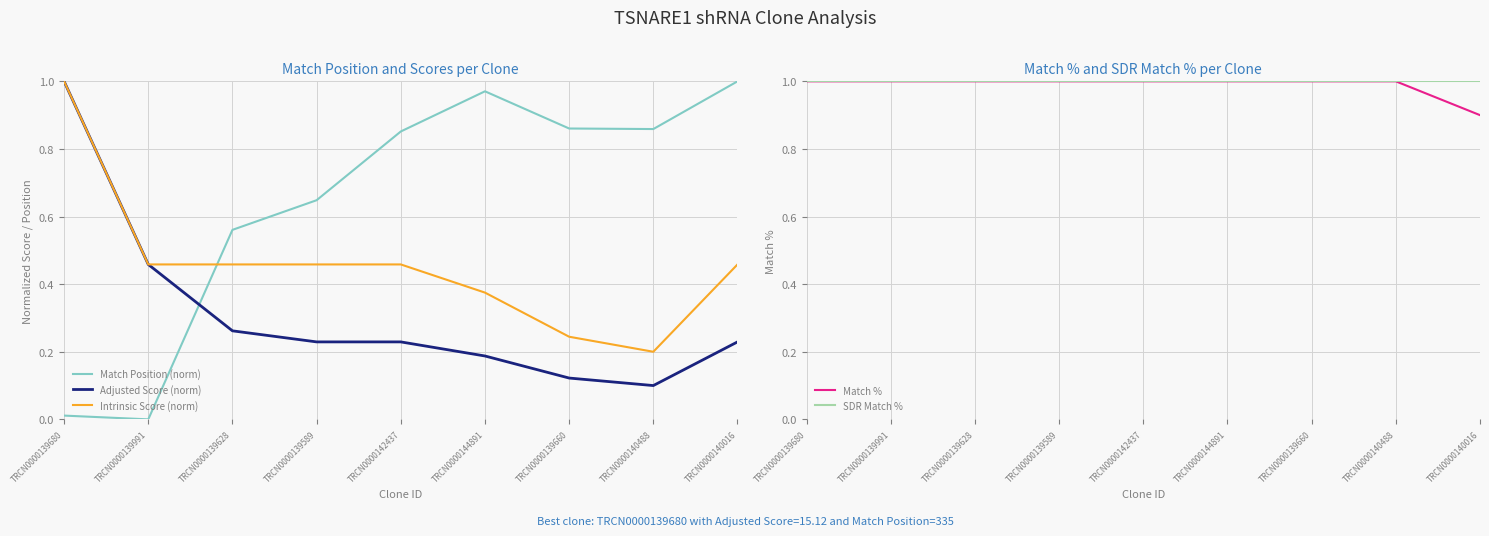

At which label is Match % closest to 0?

TRCN0000140016